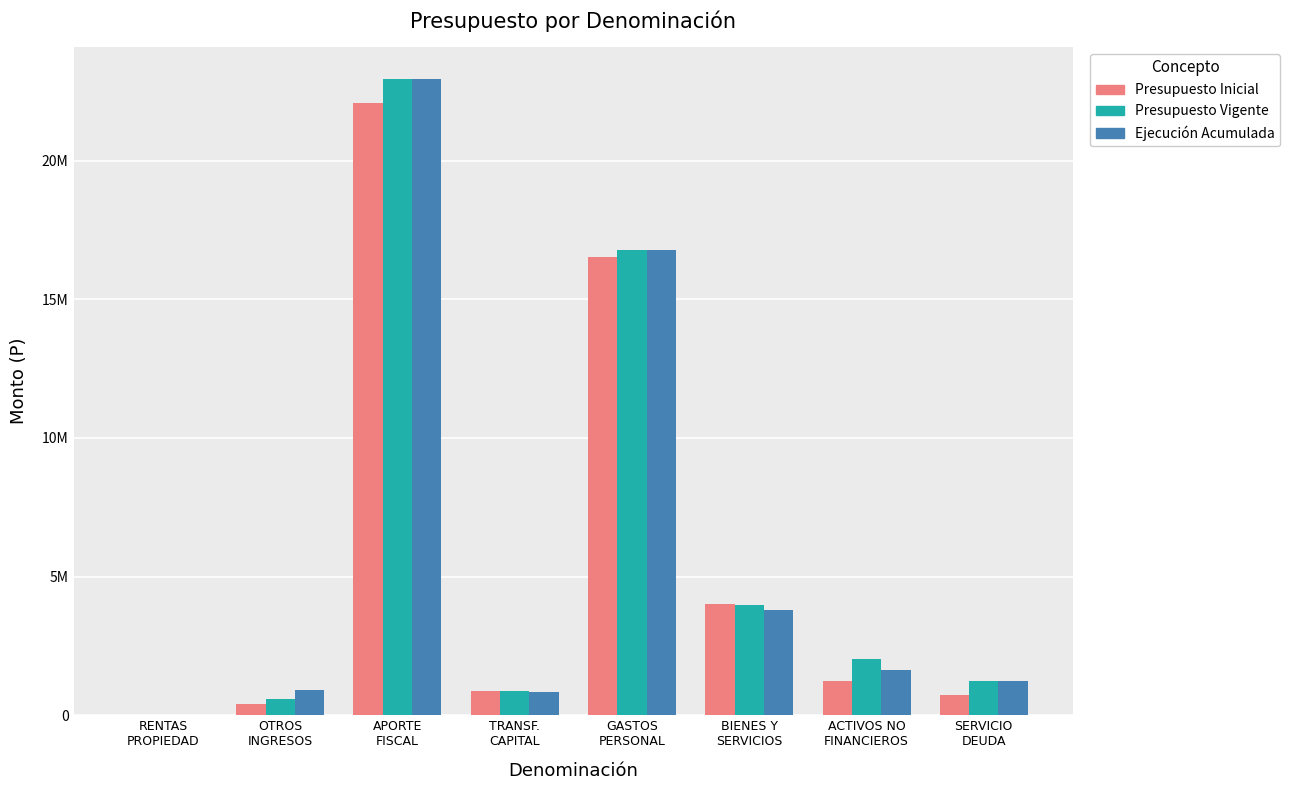

Reading right to left, what are all the values shown in this chart?

Presupuesto Inicial: SERVICIO
DEUDA=712902	ACTIVOS NO
FINANCIEROS=1242261	BIENES Y
SERVICIOS=4001834	GASTOS
PERSONAL=16533647	TRANSF.
CAPITAL=884857	APORTE
FISCAL=22063330	OTROS
INGRESOS=406864	RENTAS
PROPIEDAD=20450
Presupuesto Vigente: SERVICIO
DEUDA=1237285	ACTIVOS NO
FINANCIEROS=2037593	BIENES Y
SERVICIOS=3985305	GASTOS
PERSONAL=16774762	TRANSF.
CAPITAL=869642	APORTE
FISCAL=22948381	OTROS
INGRESOS=582208	RENTAS
PROPIEDAD=20450
Ejecución Acumulada: SERVICIO
DEUDA=1237281	ACTIVOS NO
FINANCIEROS=1624521	BIENES Y
SERVICIOS=3788148	GASTOS
PERSONAL=16768313	TRANSF.
CAPITAL=849642	APORTE
FISCAL=22948380	OTROS
INGRESOS=905905	RENTAS
PROPIEDAD=16708